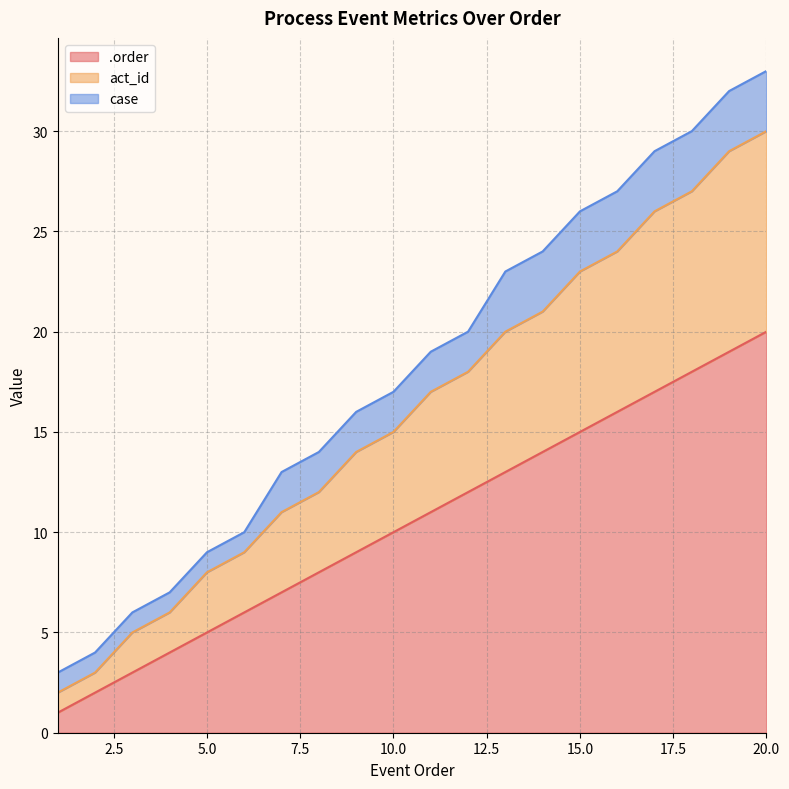

Is the value of act_id at 10 greater than the value of .order at 8?

Yes